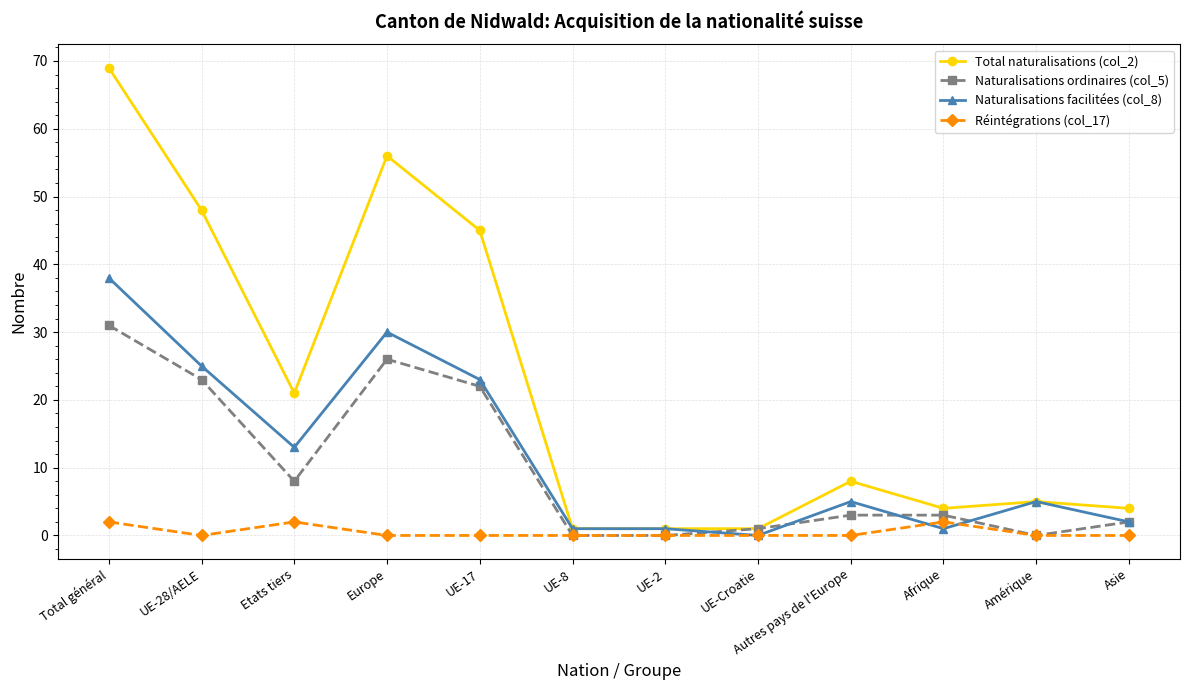

True or false: Total naturalisations (col_2) has more than 1 points higher than both neighbors.

True